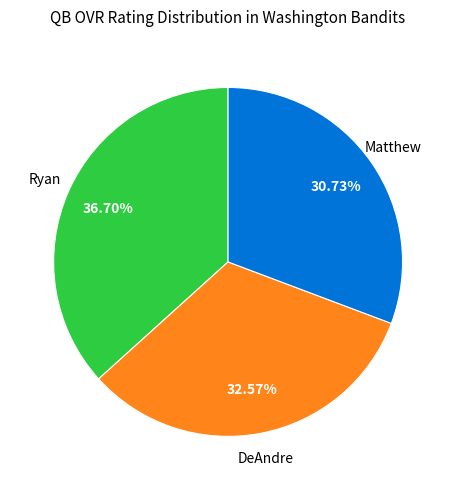

Is there a majority slice in this chart?

No